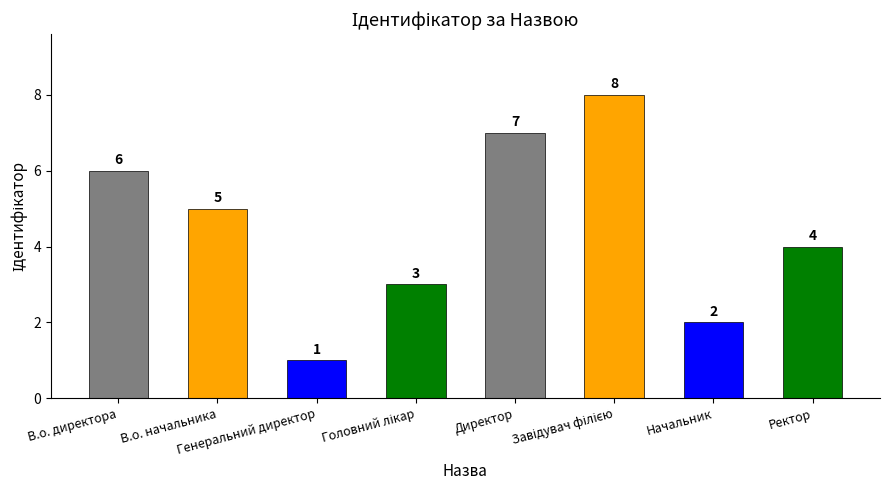

What is the difference between the maximum and minimum values?

7